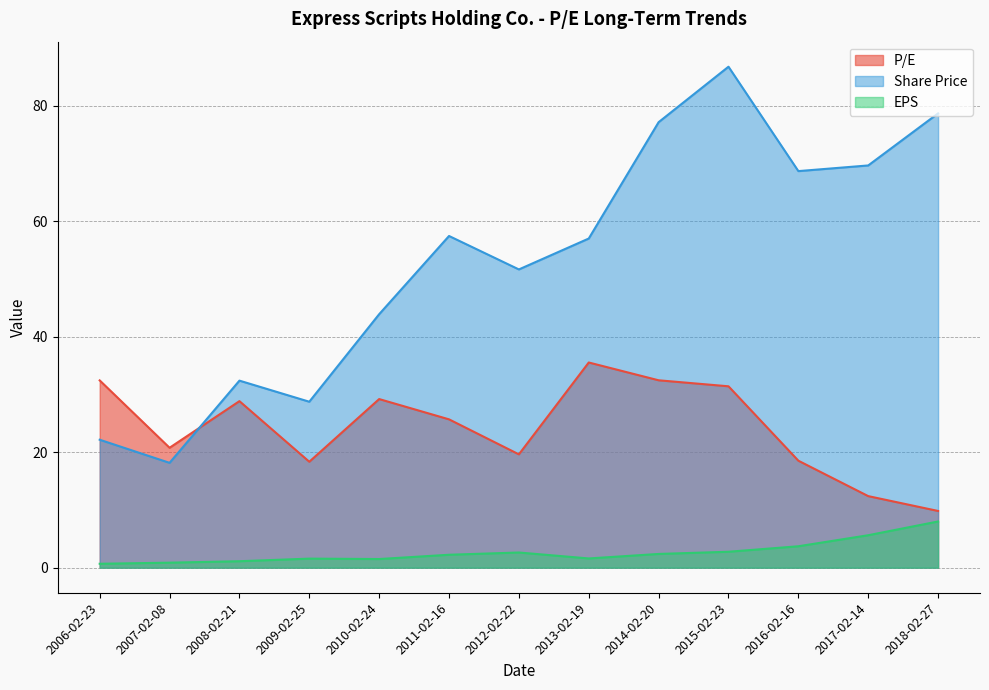

Does the chart display data point markers on the line(s)?

No